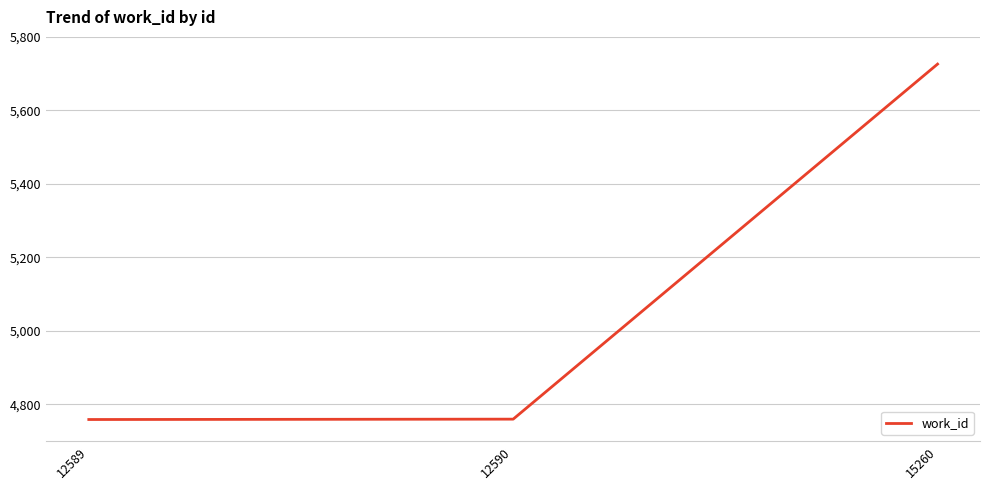

What is the smallest value displayed?

4759